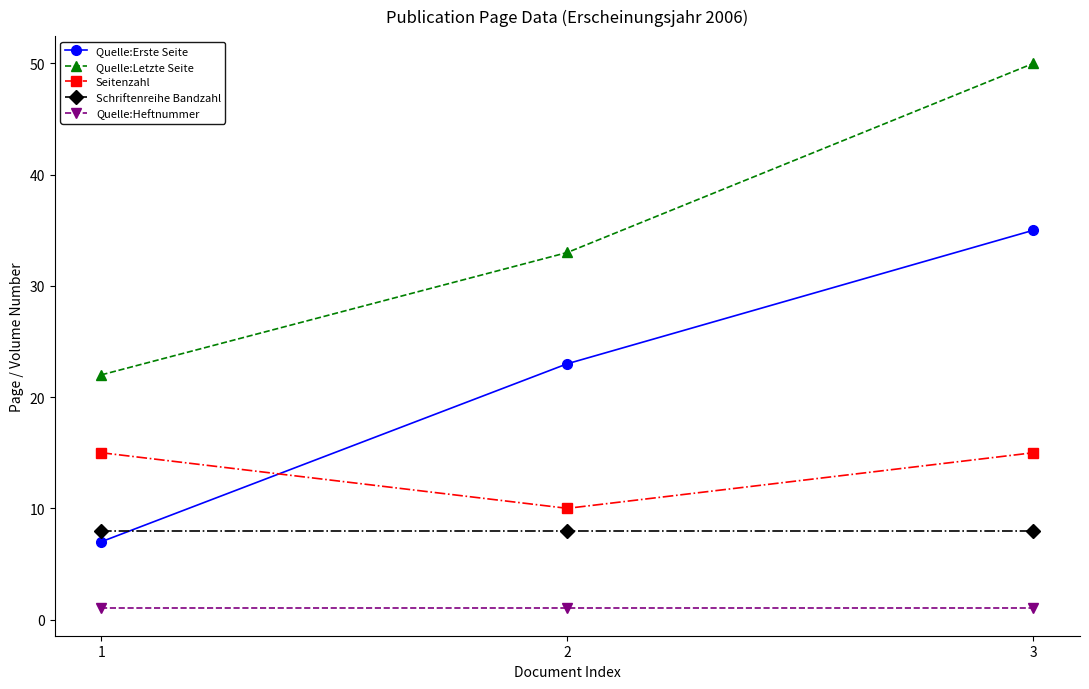

Does the chart display data point markers on the line(s)?

Yes